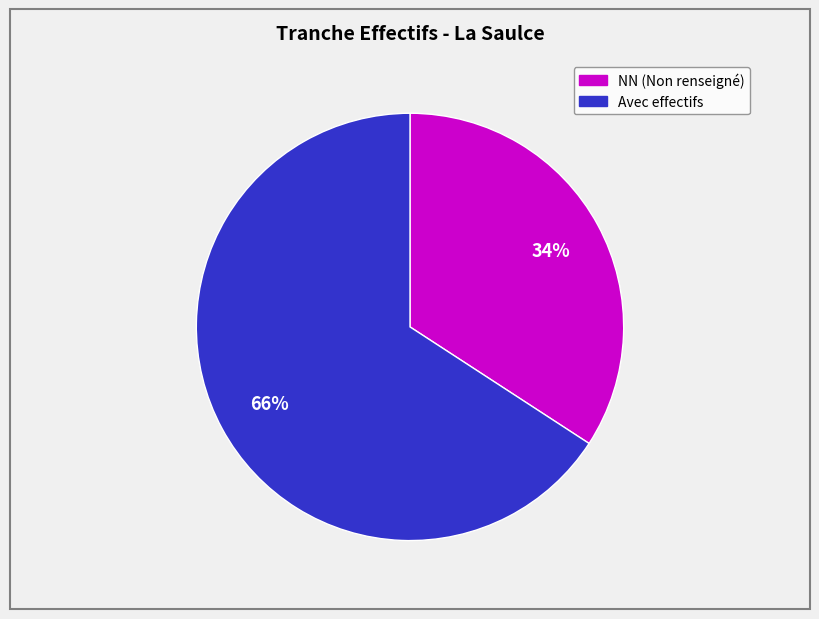

To the nearest percent, what is the difference between the largest and smallest slice percentages?

32%